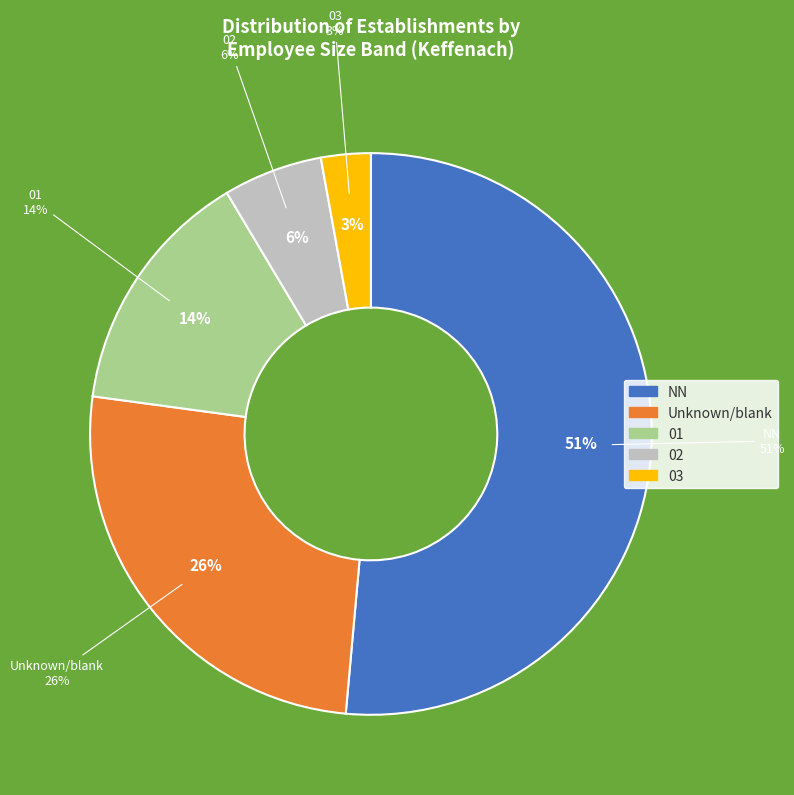

Count the number of slices in the pie.

5